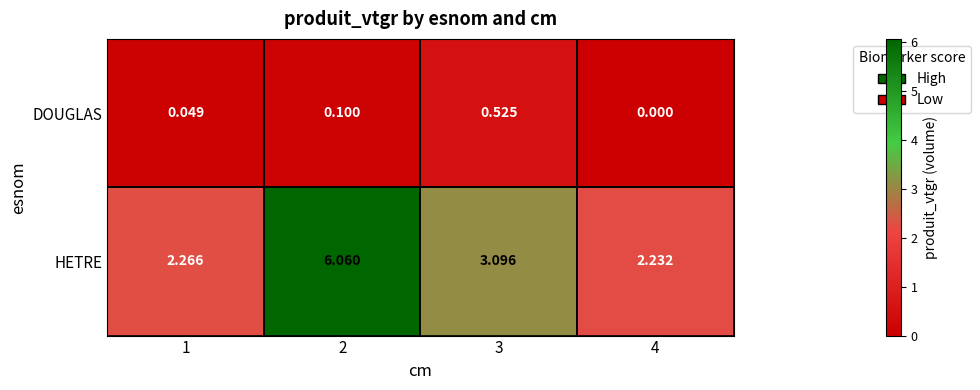

Which series has the largest range (max minus min)?

HETRE